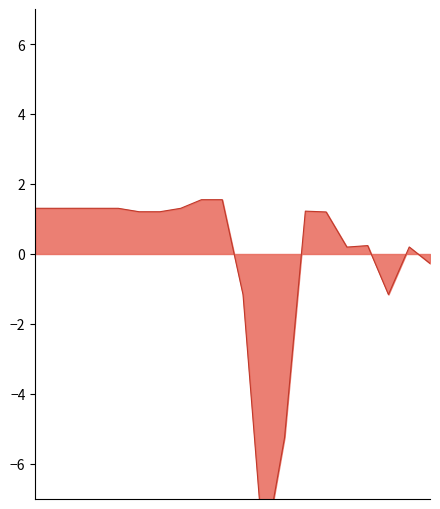

Does the chart display data point markers on the line(s)?

No